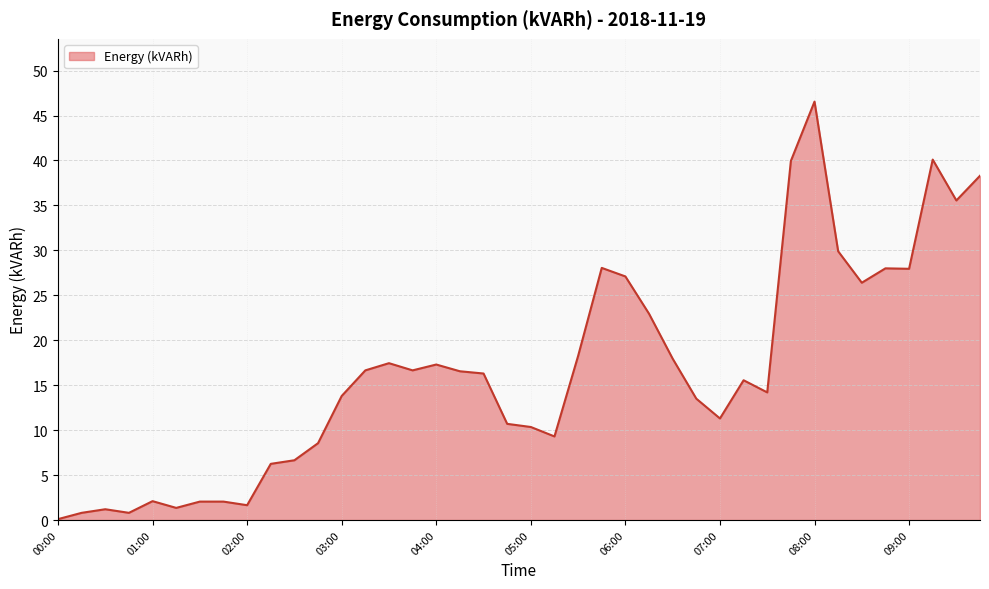

What is the average value?

16.5